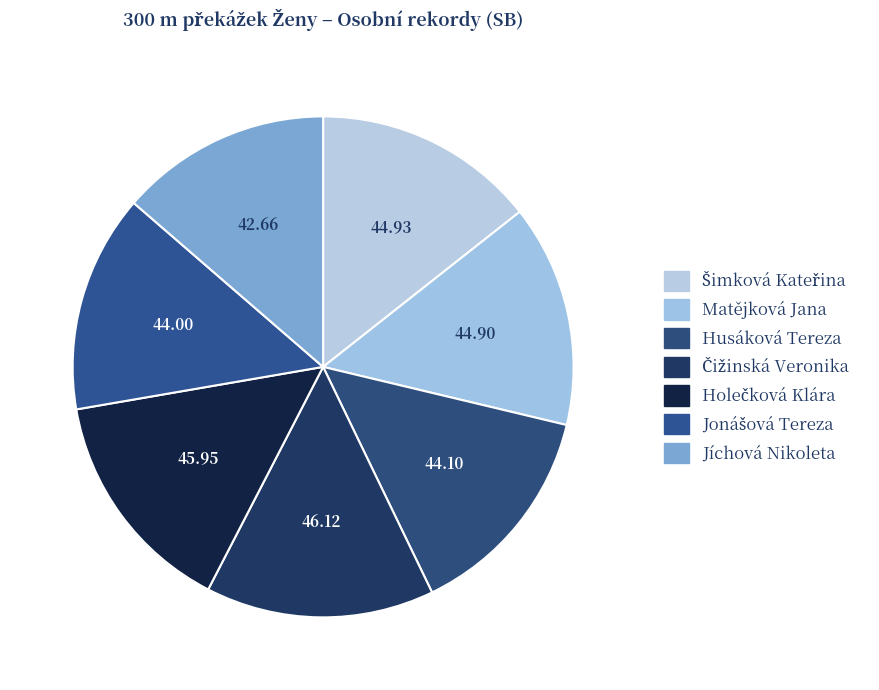

To the nearest percent, what portion does Matějková Jana represent?

14%